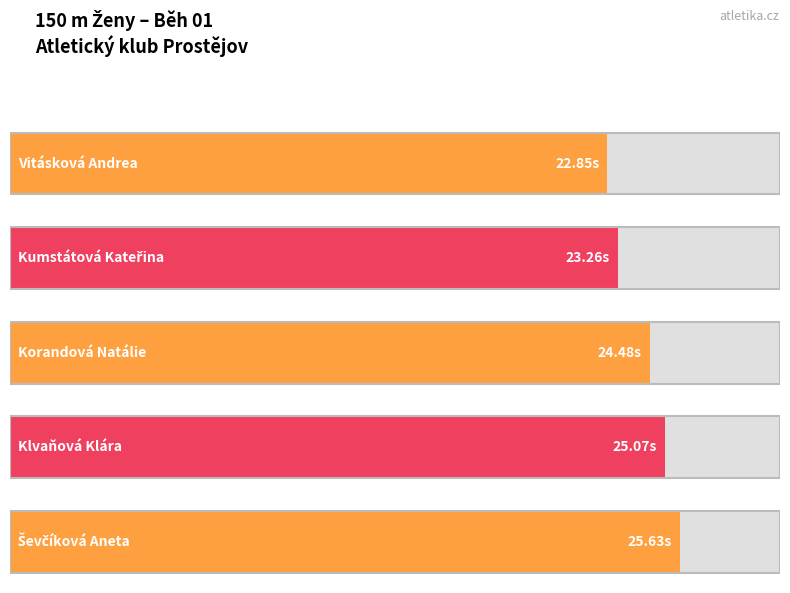

What is the label of the 1st bar from the right?

Ševčíková Aneta